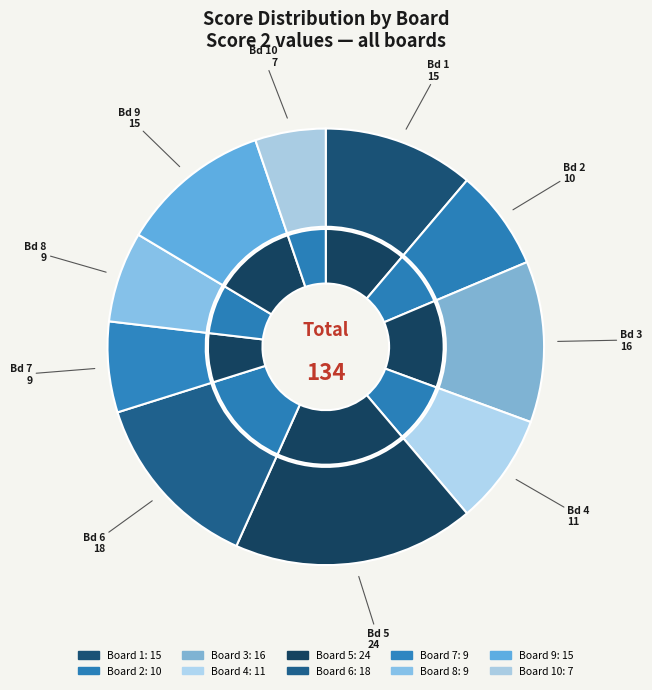

To the nearest percent, what is the difference between the largest and smallest slice percentages?

13%